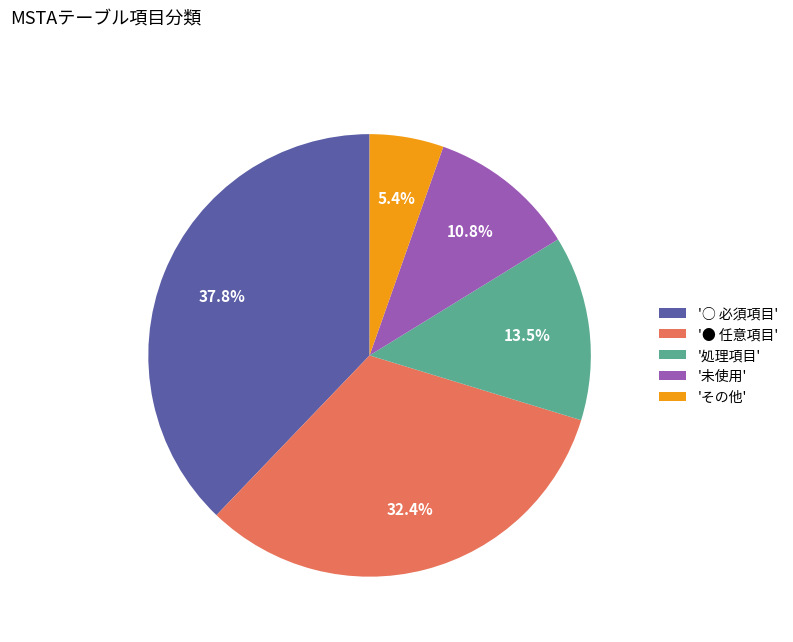

Does any single category account for the majority?

No